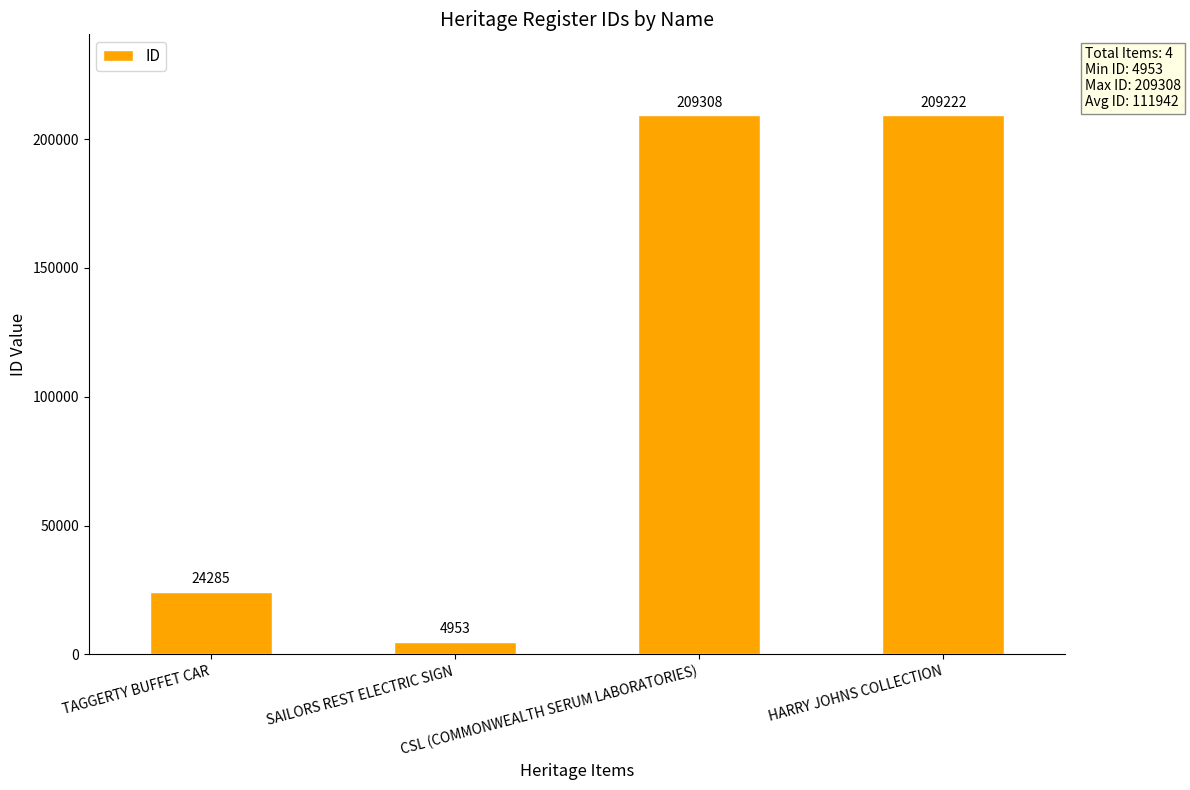

Rank the categories by value from highest to lowest.

CSL (COMMONWEALTH SERUM LABORATORIES), HARRY JOHNS COLLECTION, TAGGERTY BUFFET CAR, SAILORS REST ELECTRIC SIGN